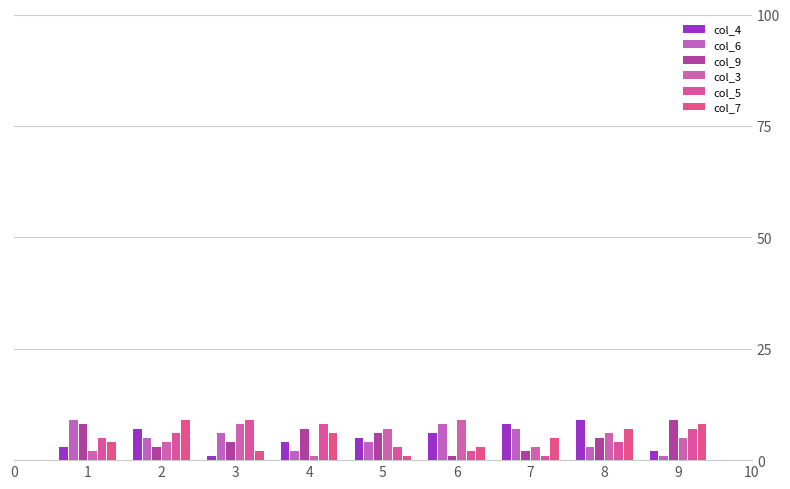

Where does the col_4 series first go above 5?

2